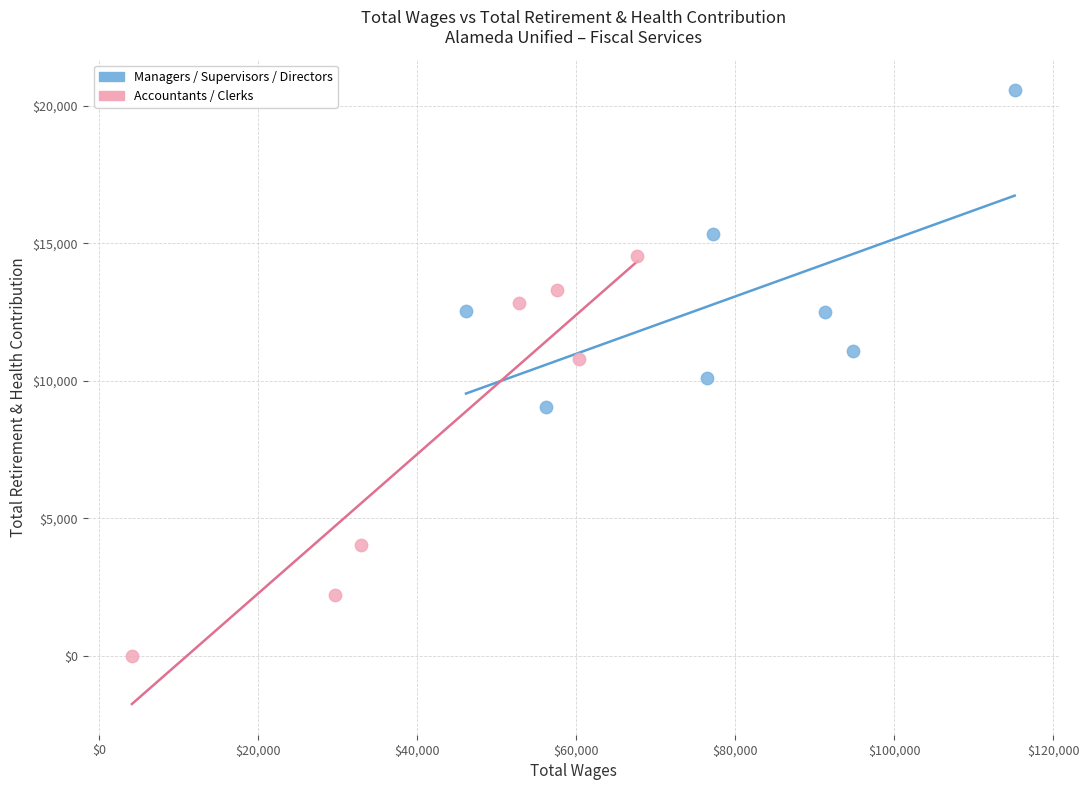

Which series has the largest Y range (max minus min)?

Accountants / Clerks